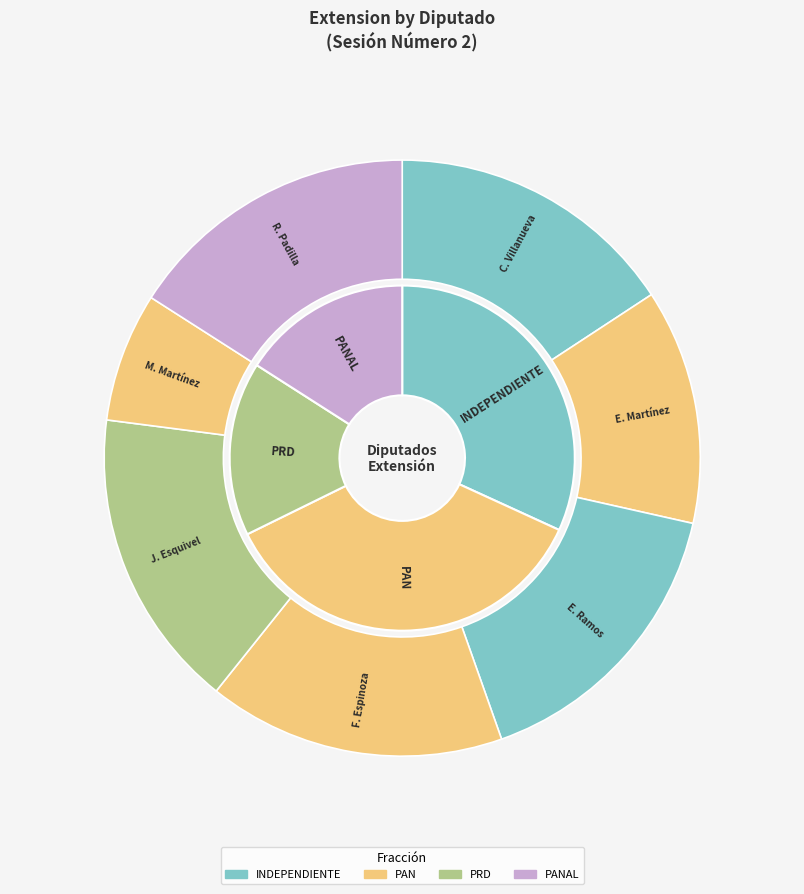

Do Carlos Mario Villanueva Tenorio (XV) and Eduardo Lorenzo Martínez Arcila (XV) together represent more than half of the pie?

No